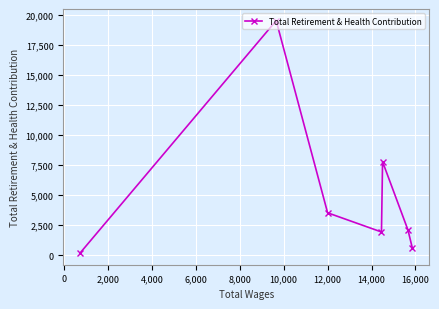

What is the greatest value displayed?

19555